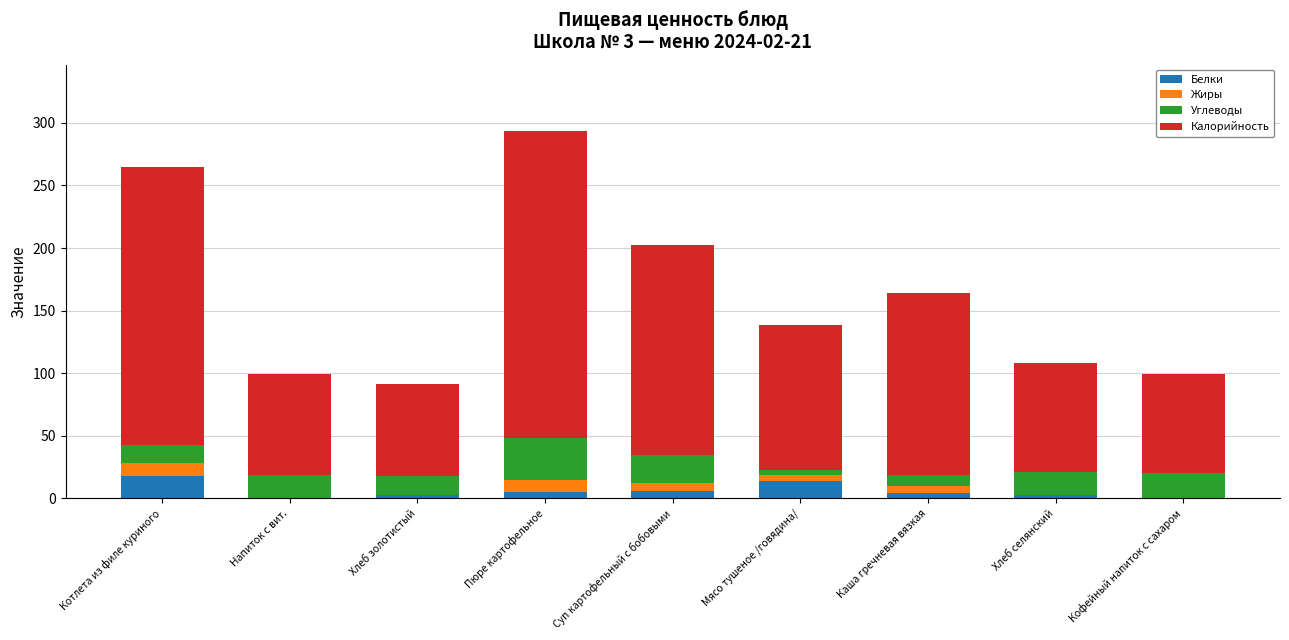

At which category is the sum across all series the highest?

Пюре картофельное